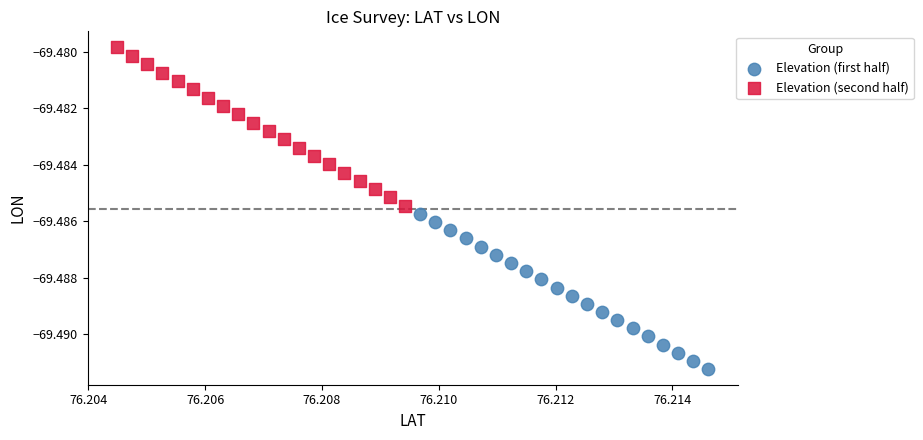

Which series has the largest Y range (max minus min)?

Elevation (second half)